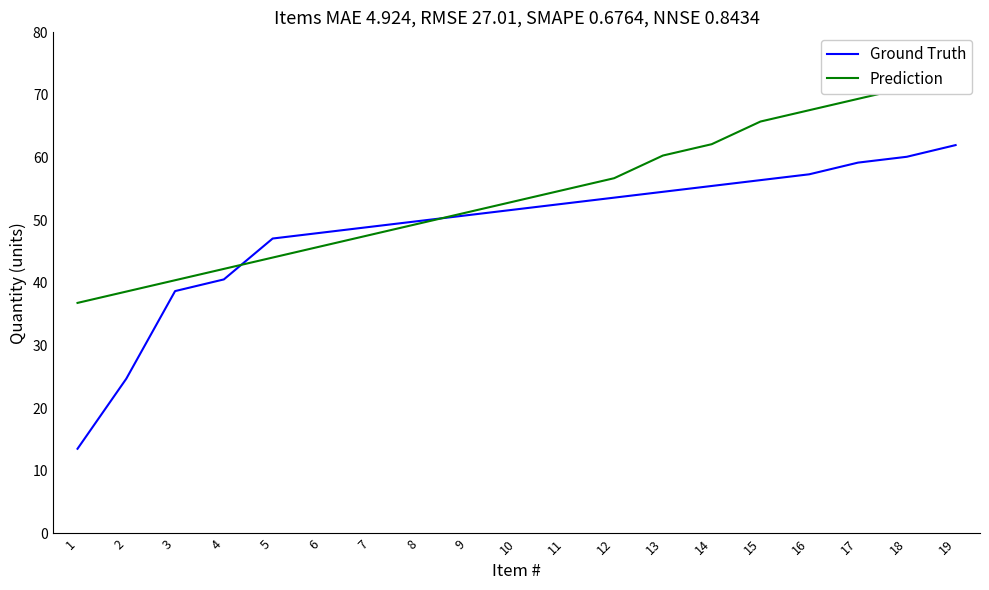

What is the difference between the highest and lowest values at 11?

2.2